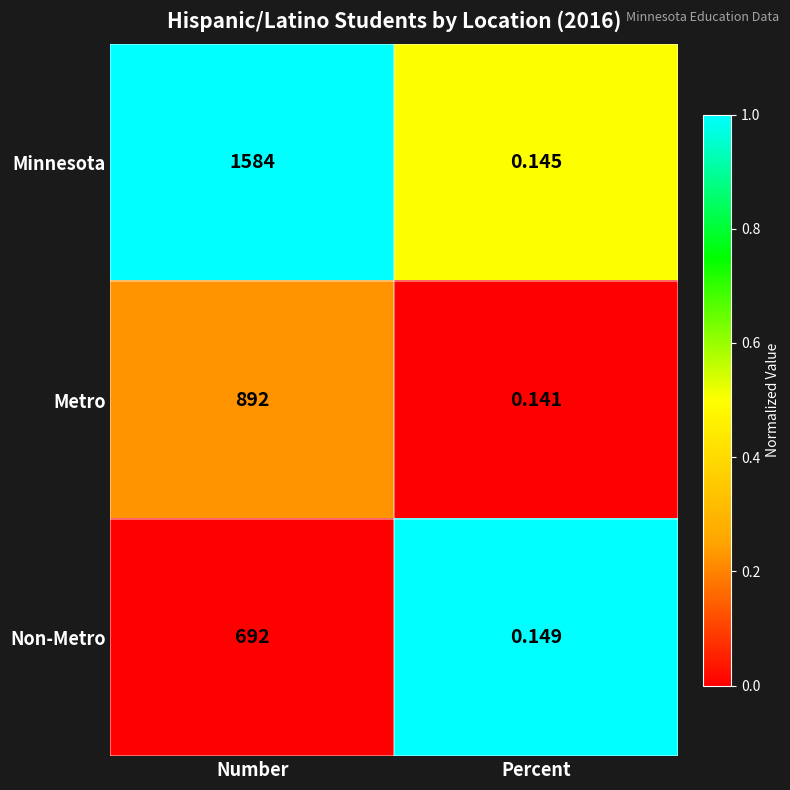

What is the difference between the highest and lowest values at Number?

892.0